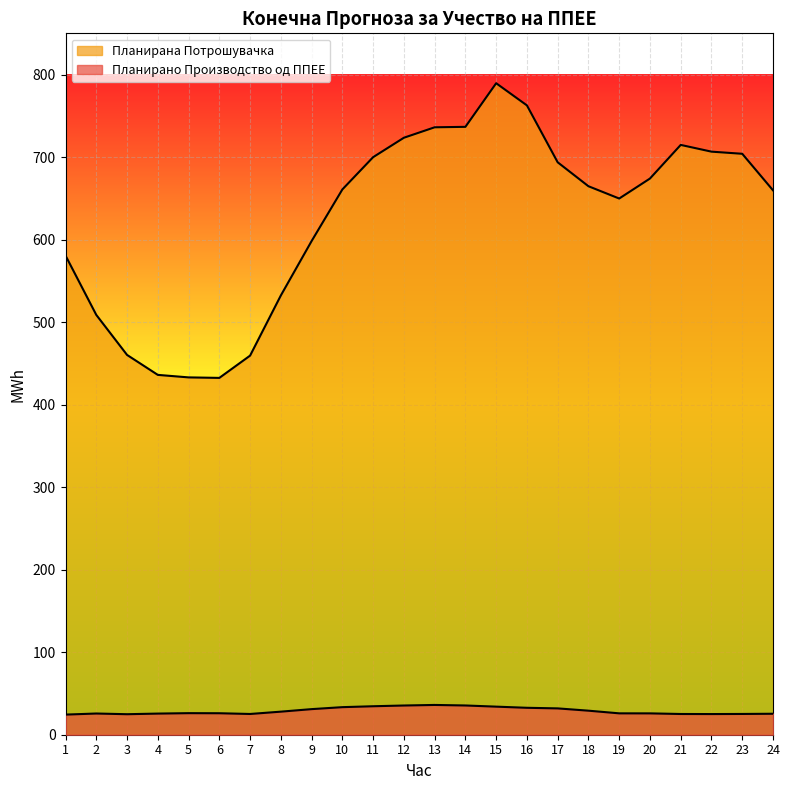

How many interior local peaks does the Планирана Потрошувачка series have?

2